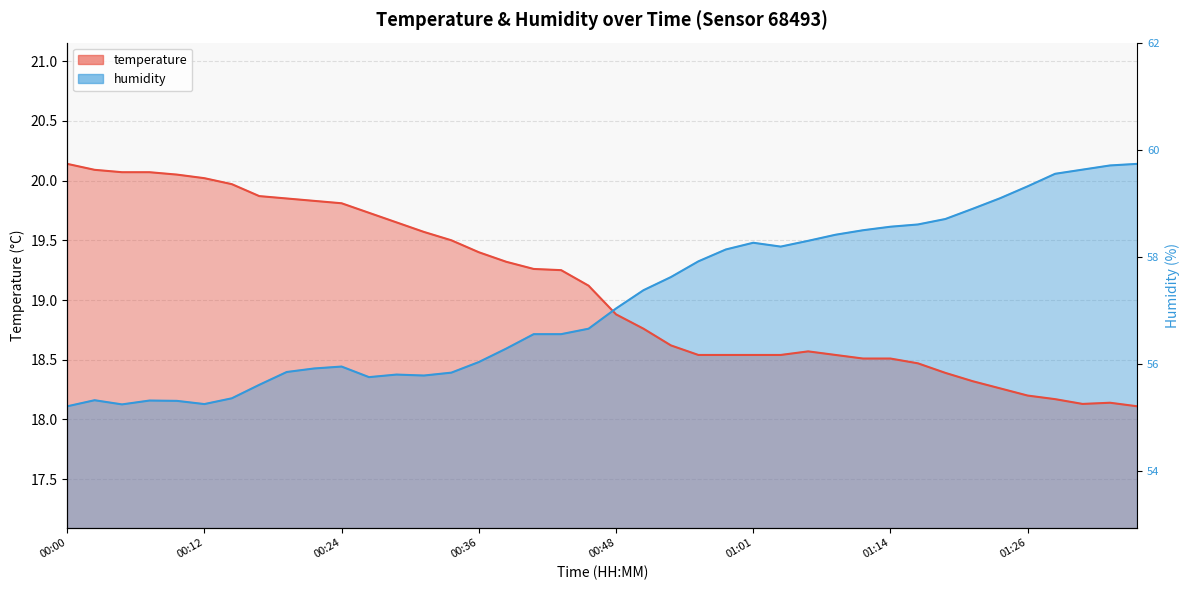

How many data points does each series have?

40